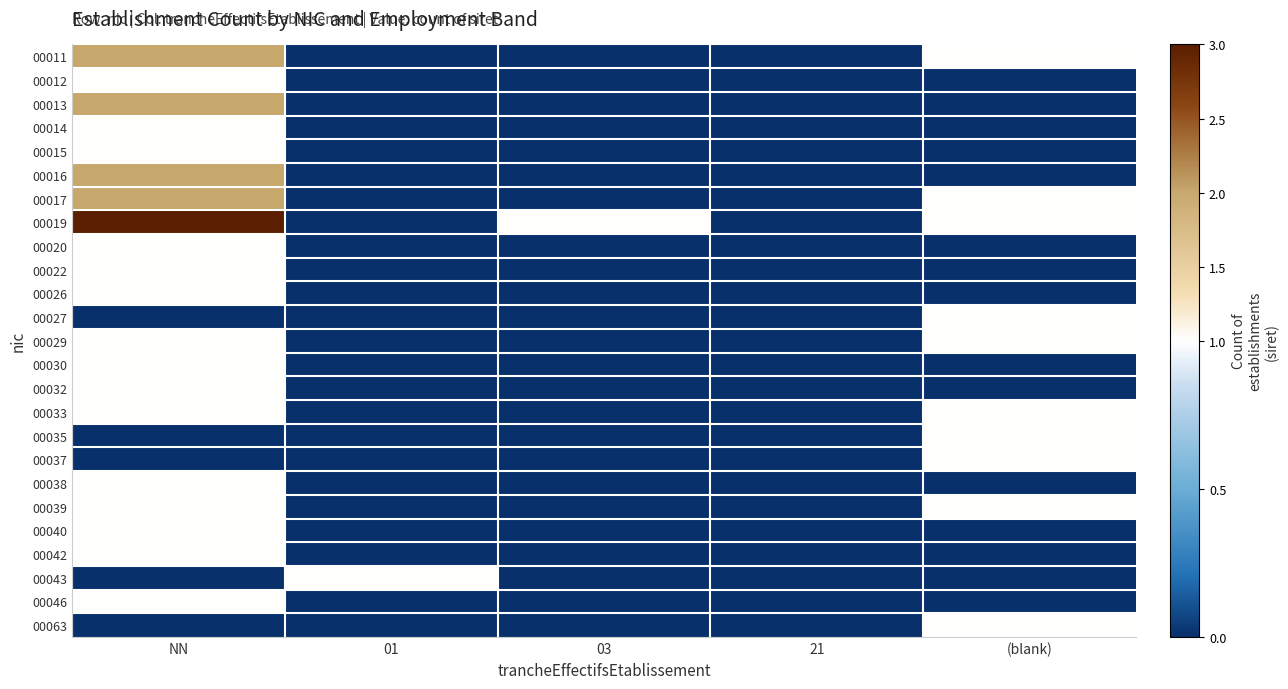

Which has a higher value, 21 or (blank)?

(blank)